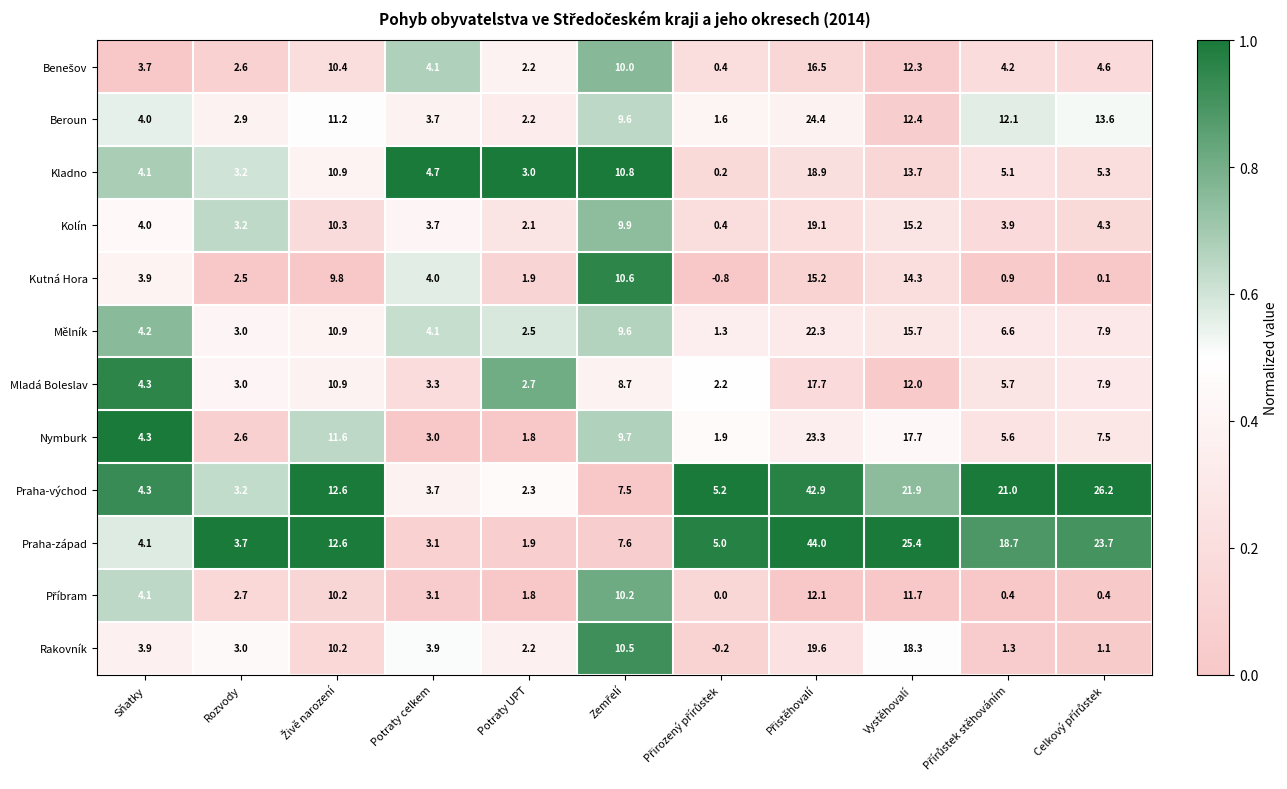

The value of Kutná Hora at Sňatky is 3.9. True or false?

True